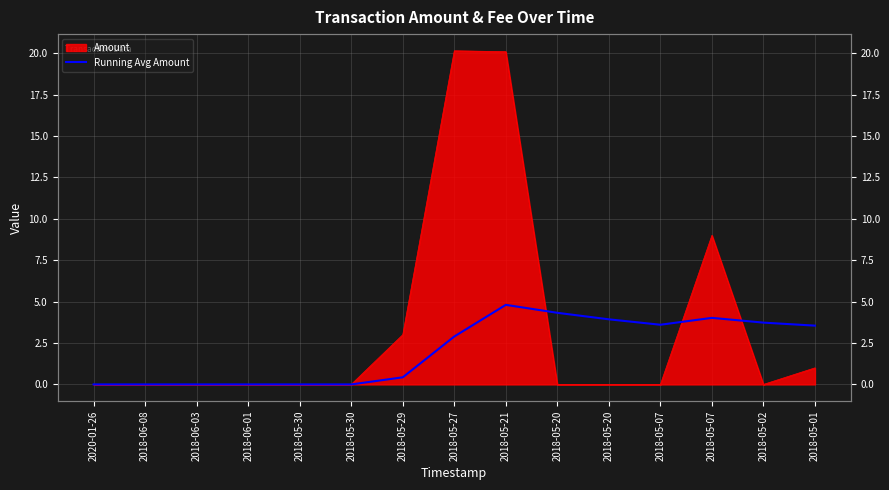

True or false: there are more than 1 points higher than both neighbors.

True